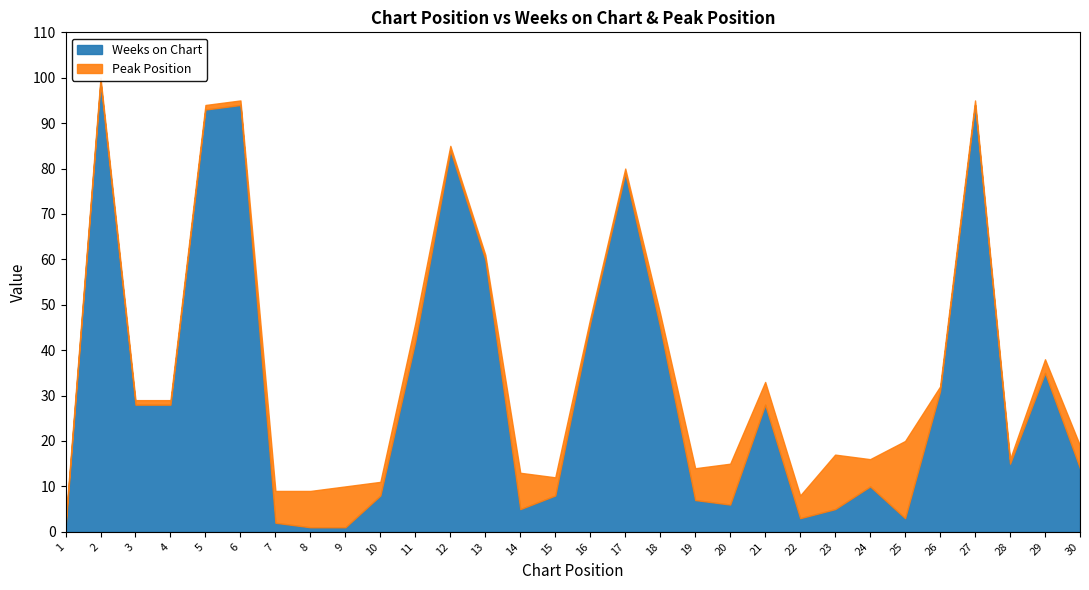

Reading right to left, what are all the values shown in this chart?

Weeks on Chart: 14	35	15	94	31	3	10	5	3	28	6	7	45	79	46	8	5	60	84	42	8	1	1	2	94	93	28	28	99	1
Peak Position: 5	3	1	1	1	17	6	12	5	5	9	7	3	1	1	4	8	1	1	4	3	9	8	7	1	1	1	1	1	1